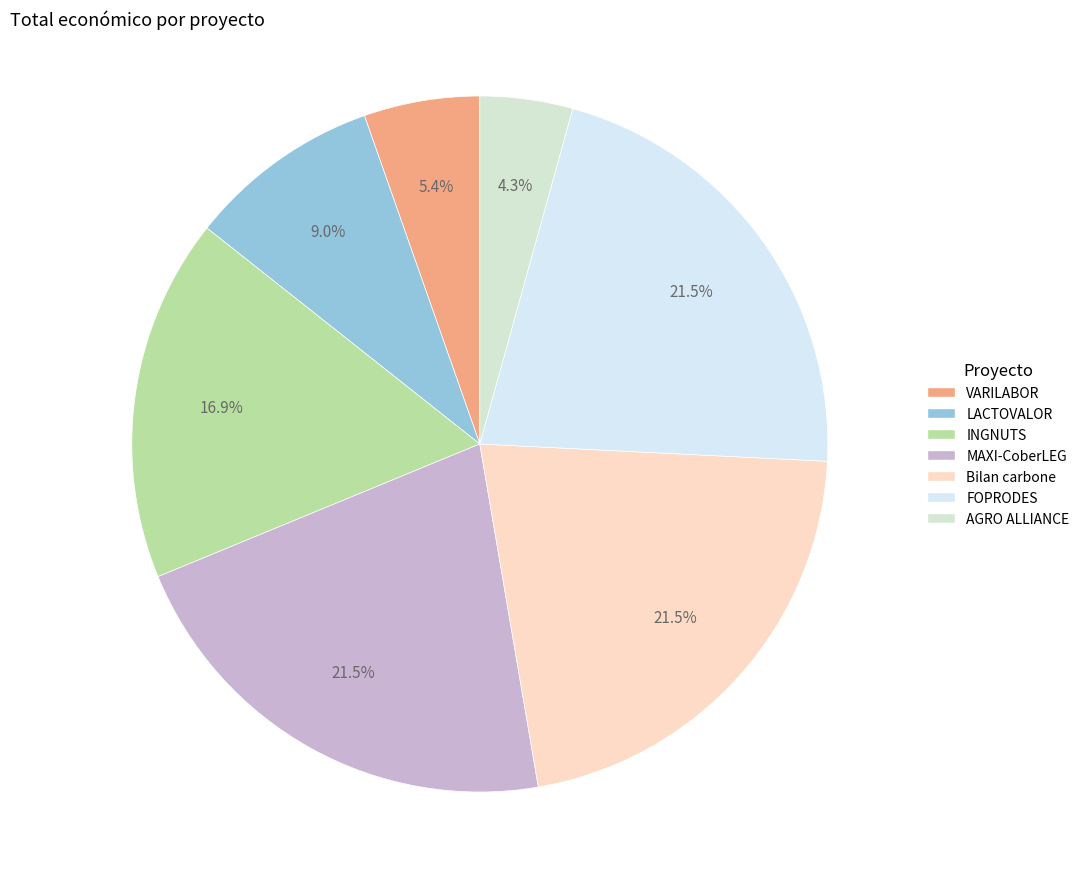

The VARILABOR slice represents 1% of the pie. True or false?

False